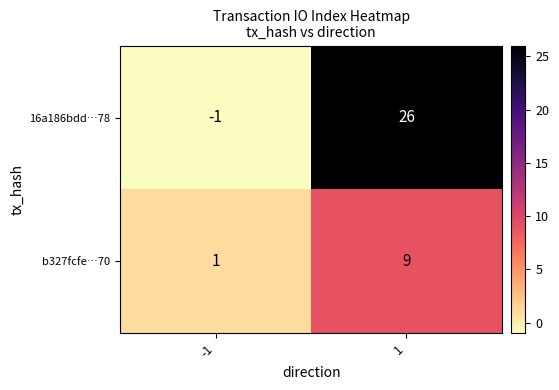

What is the difference between the maximum and minimum values in the 16a186bdd…78 series?

27